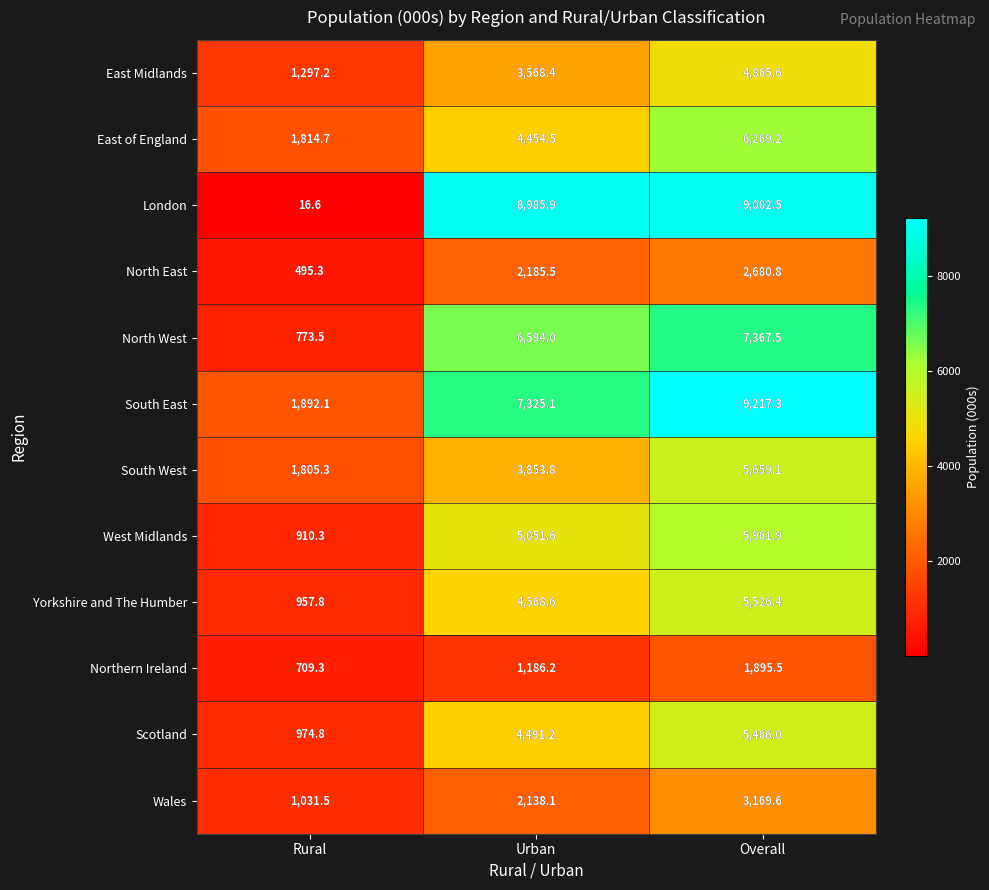

At which category does the chart reach its minimum across all series?

Rural